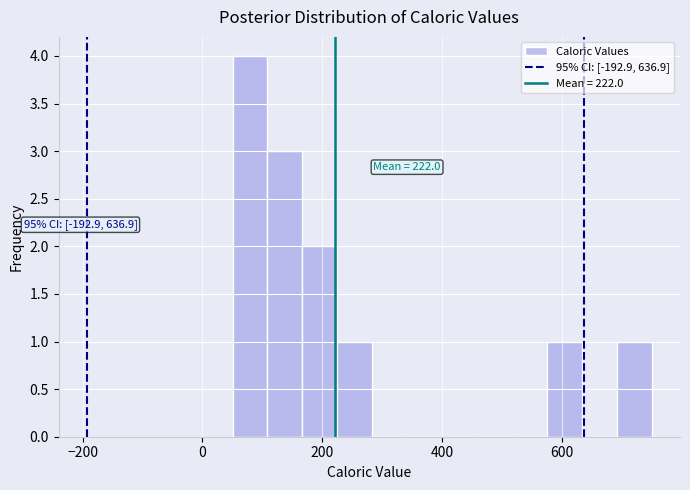

Around what value on the x-axis is the tallest bar? Give the approximate position of its centre, as read against the axis.

80